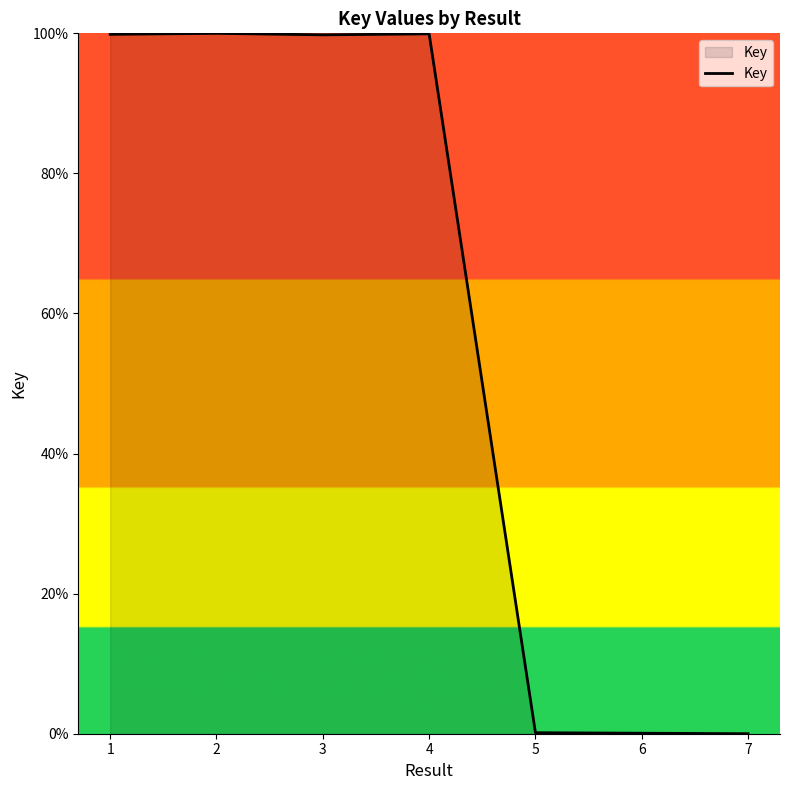

The chart shows a value of 99.9 at 1. True or false?

True